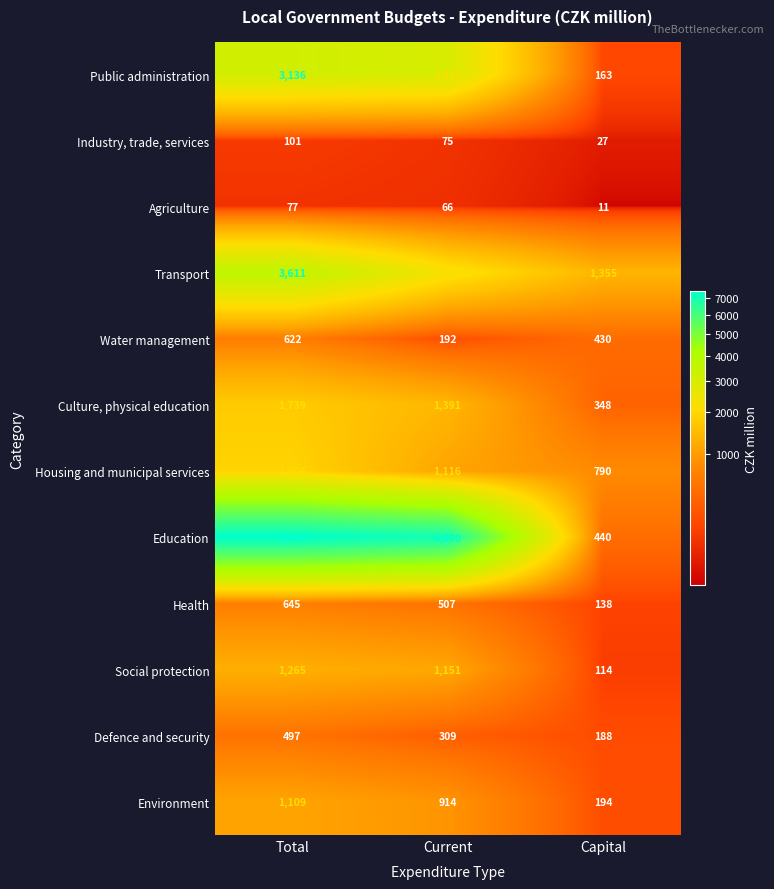

Which series has the widest spread of values?

Education